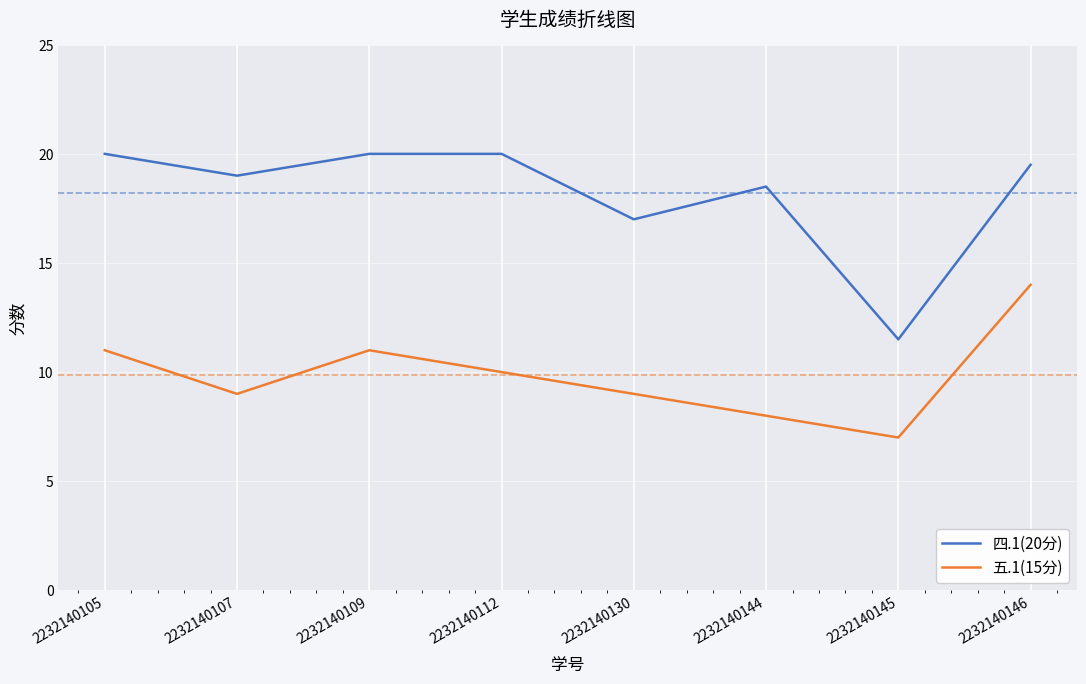

At which label is 五.1(15分) closest to 10?

2232140112